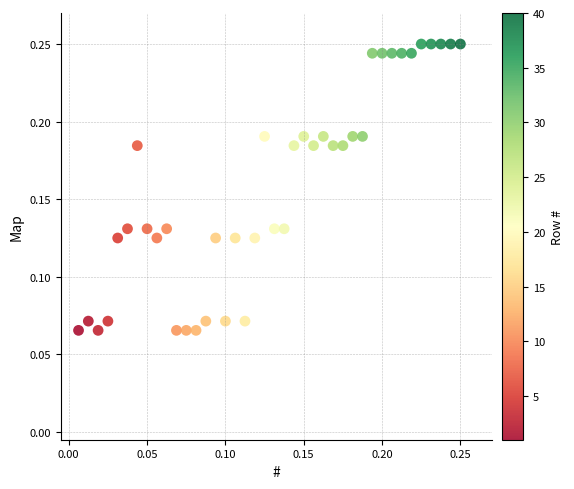

Count the number of points in this scatter plot.

40